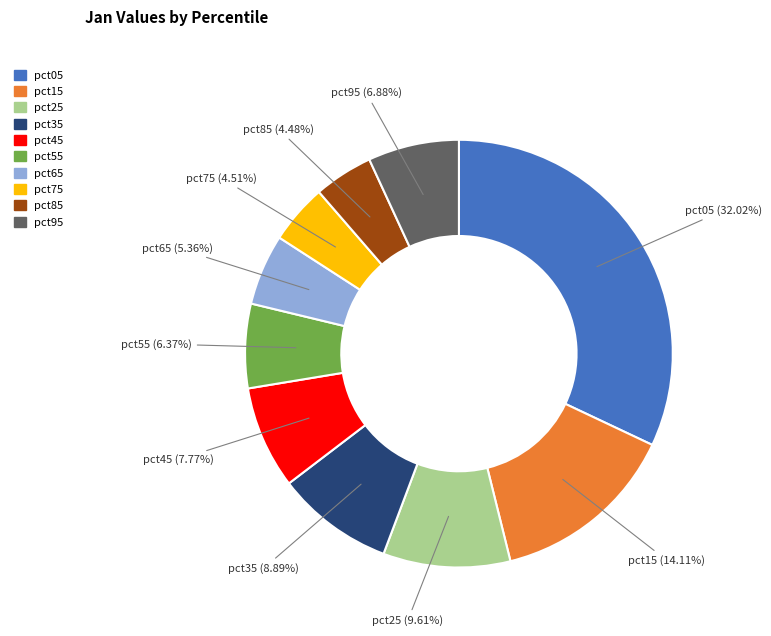

What portion of the pie excludes pct85?

95.5%